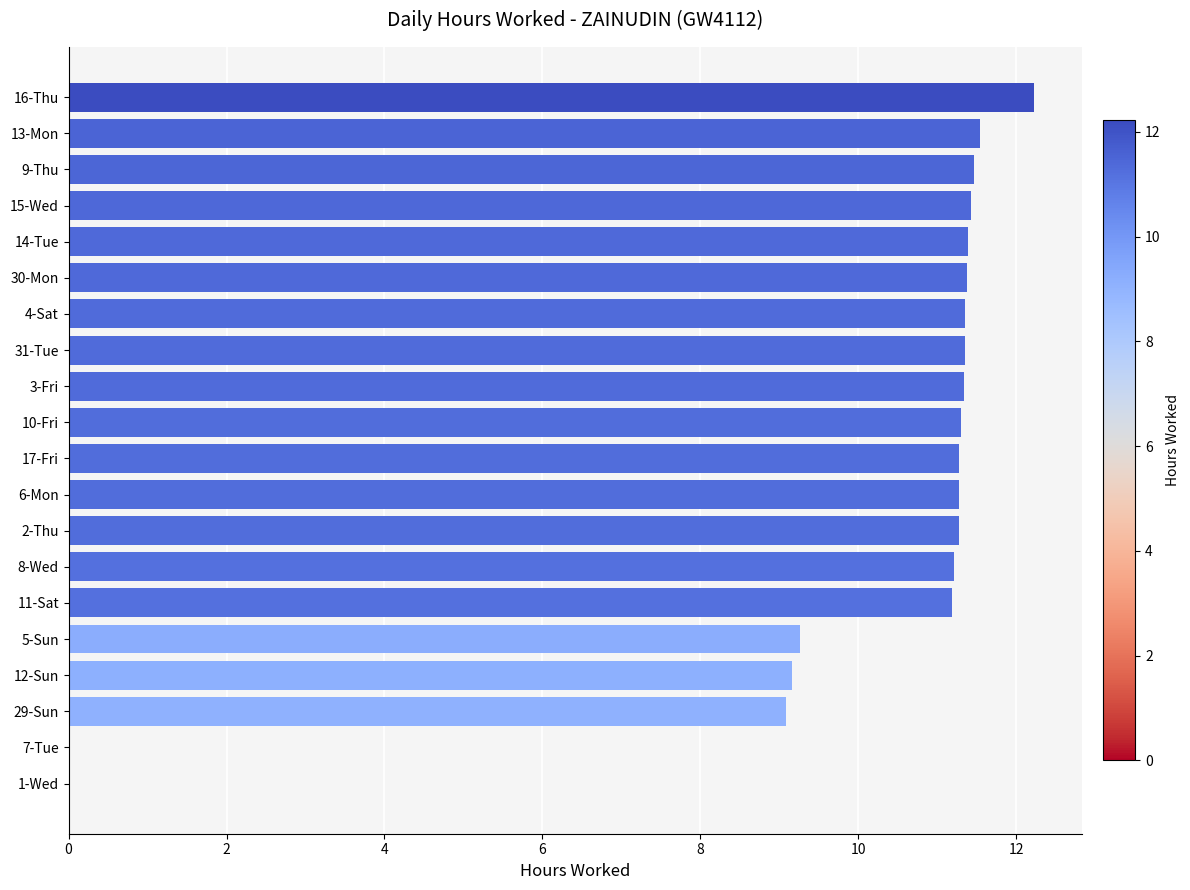

The value at 30-Mon is 11.4. True or false?

True